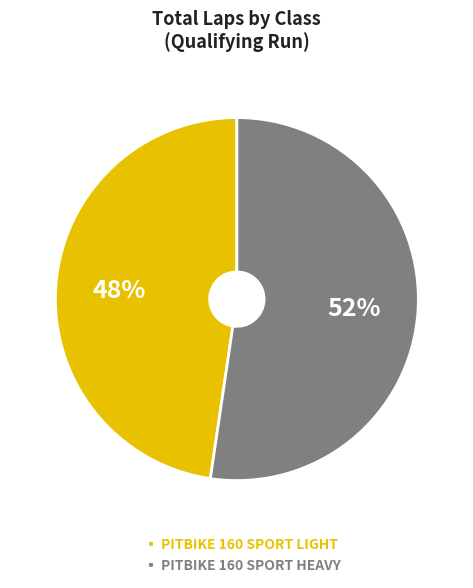

Which slice is the smallest?

▪ PITBIKE 160 SPORT LIGHT